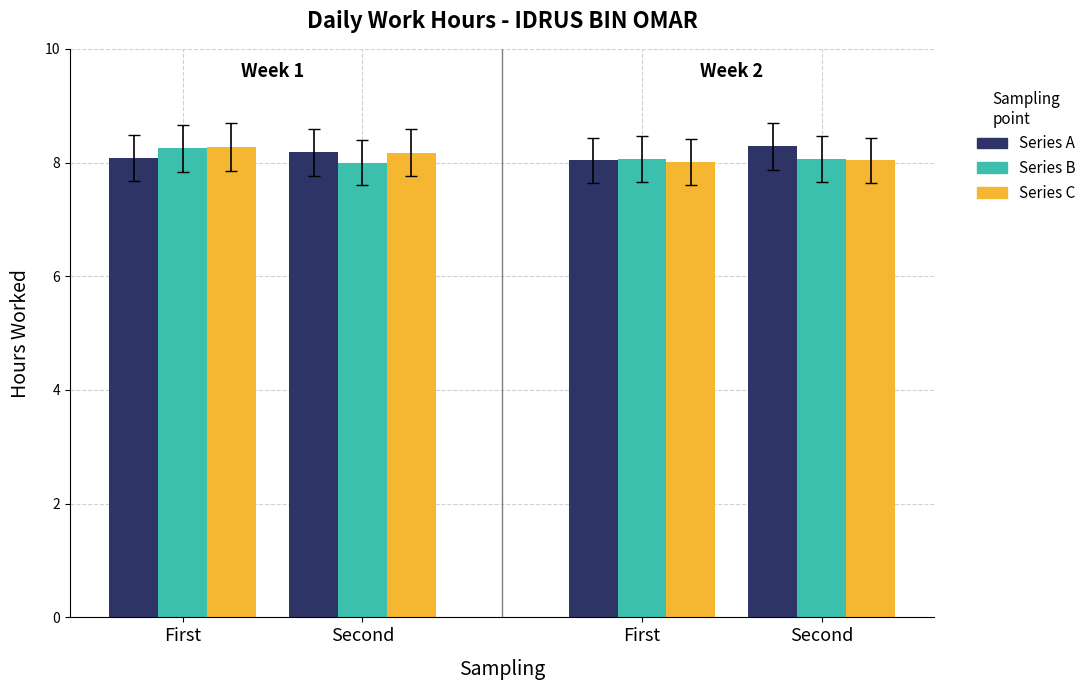

How many categories are shown in the chart?

4